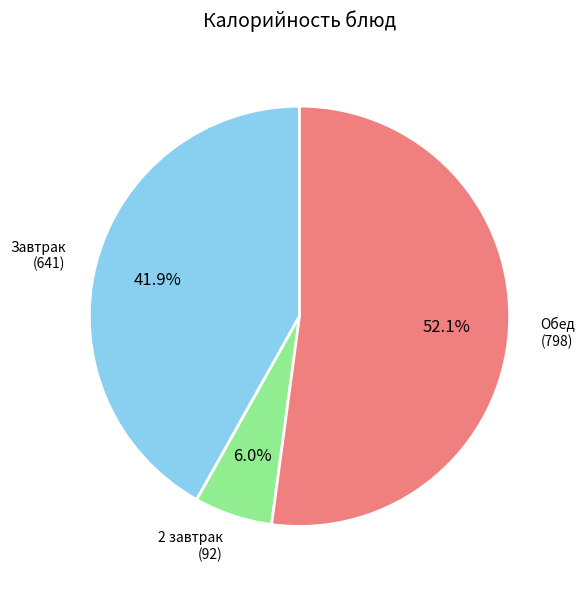

How many slices are in this pie chart?

3